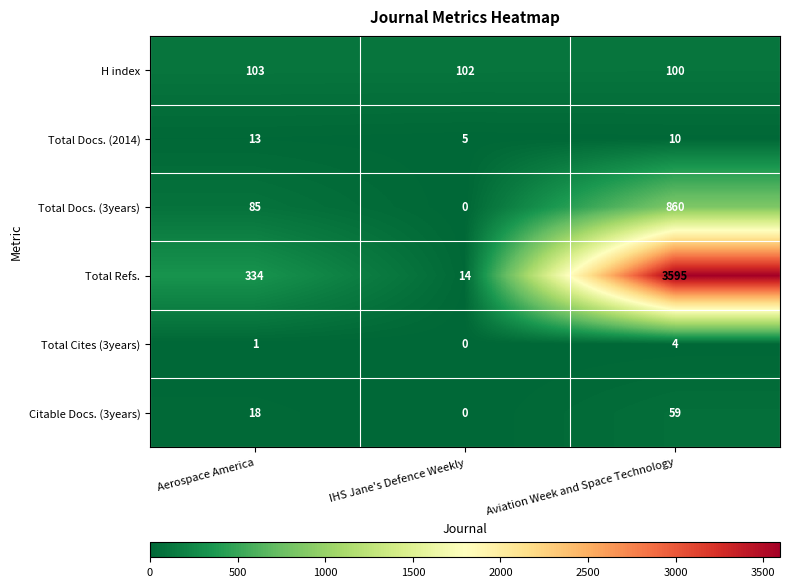

What is the difference between the maximum and second lowest values in the Total Cites (3years) series?

3